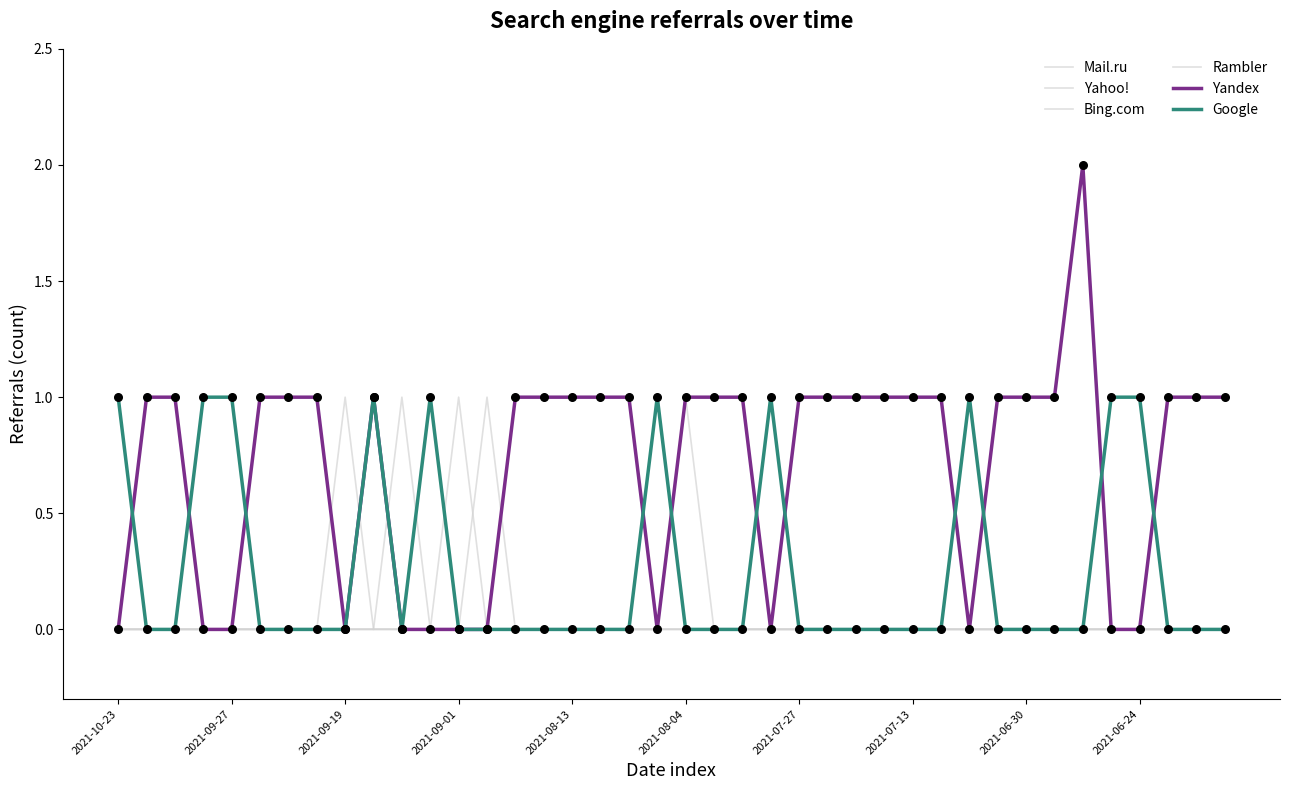

Which series has the largest total across all categories?

Yandex